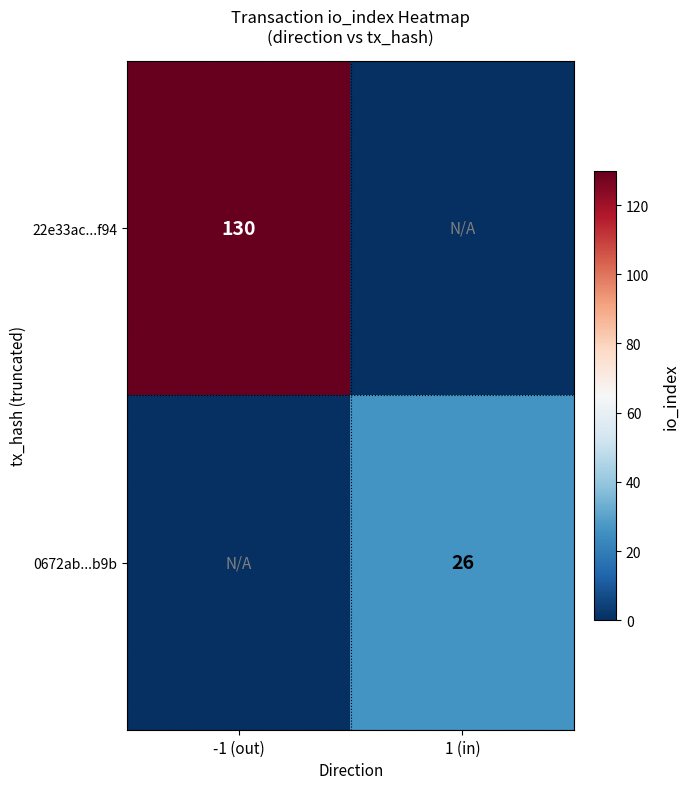

The value of 22e33ac...f94 at -1 (out) is 216. True or false?

False